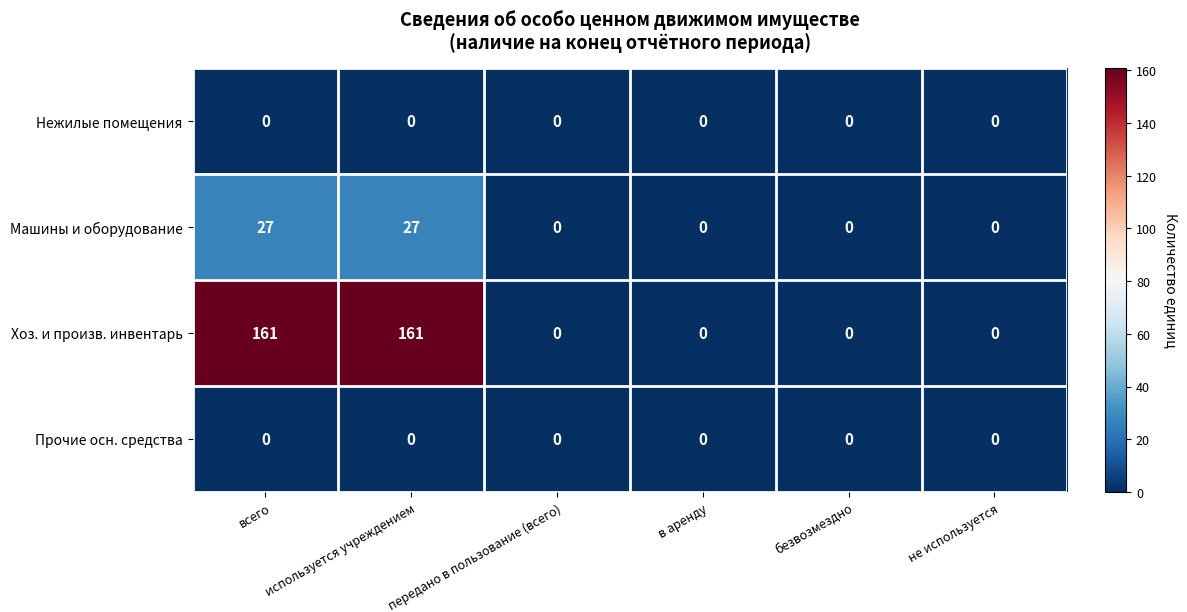

Count the number of data series in this chart.

4